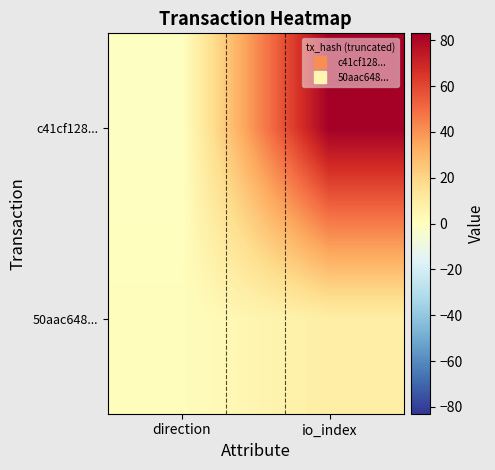

Rank the series by their average value, from highest to lowest.

c41cf128..., 50aac648...